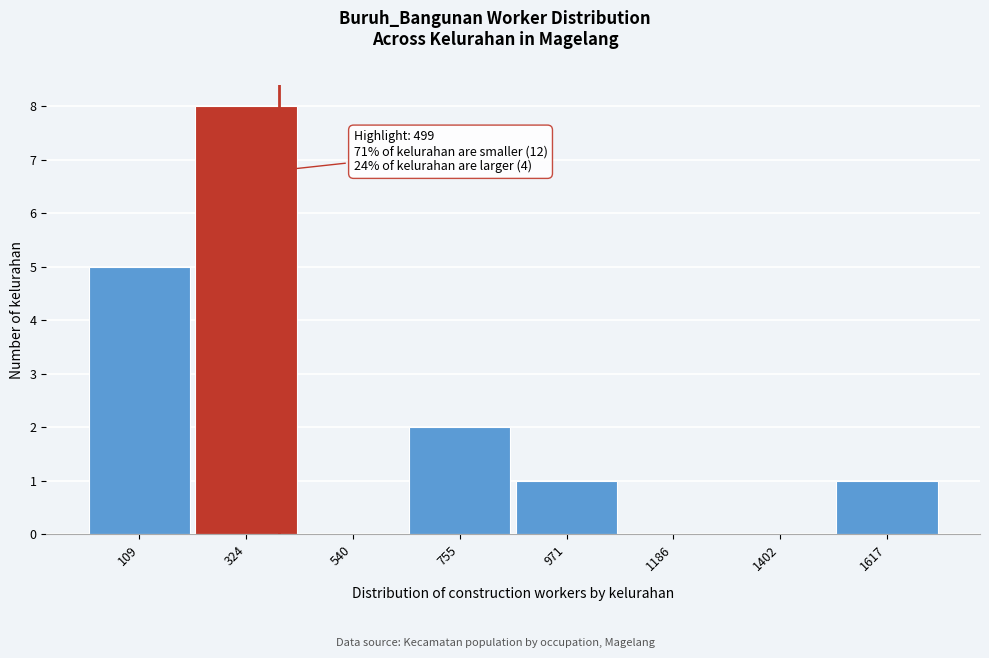

Reading left to right, extract all data points from this chart.

109=5	324=8	540=0	755=2	971=1	1186=0	1402=0	1617=1